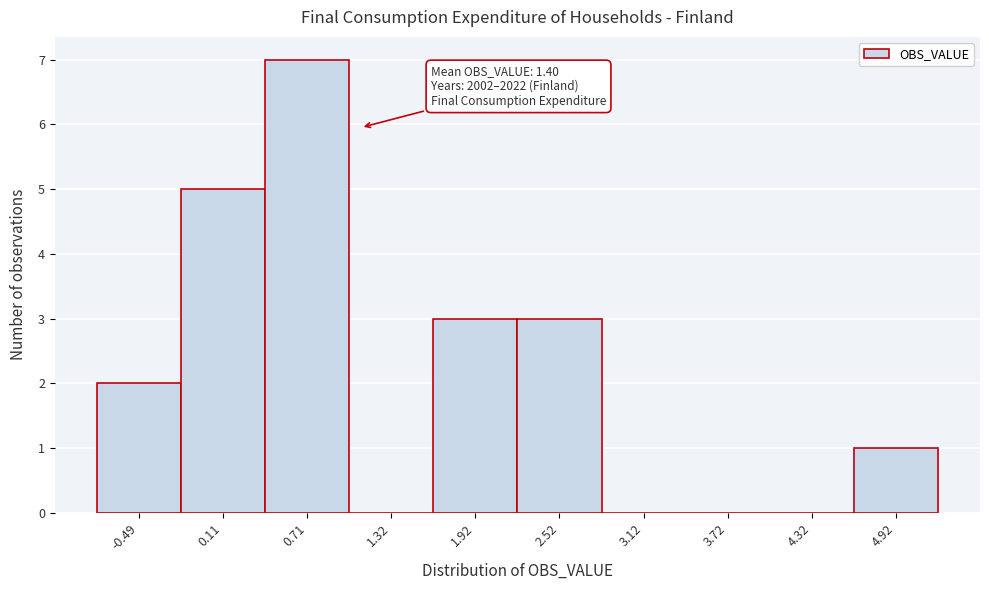

Reading right to left, list all the values displayed in this chart.

4.92=1	4.32=0	3.72=0	3.12=0	2.52=3	1.92=3	1.32=0	0.71=7	0.11=5	-0.49=2